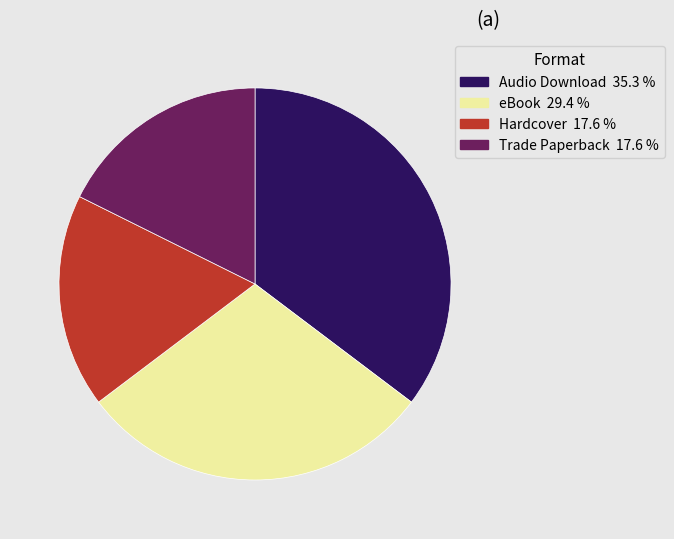

True or false: eBook accounts for 29% of the total.

True